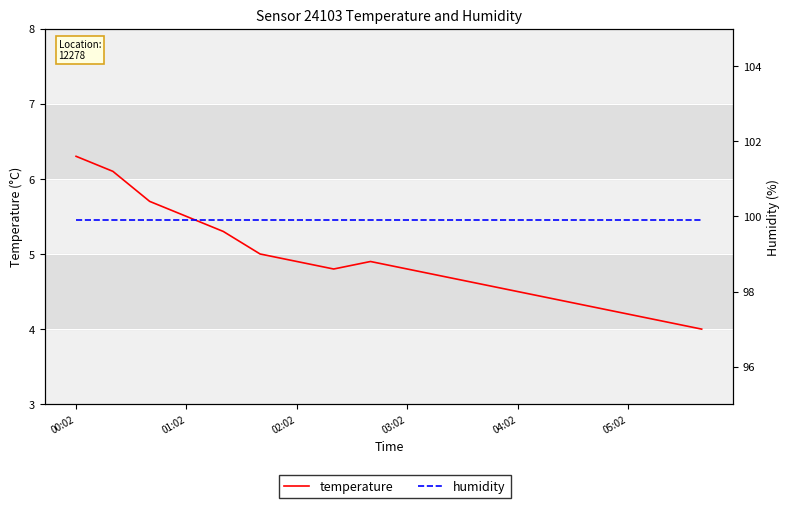

What is the total value across all series at 00:02?

106.2